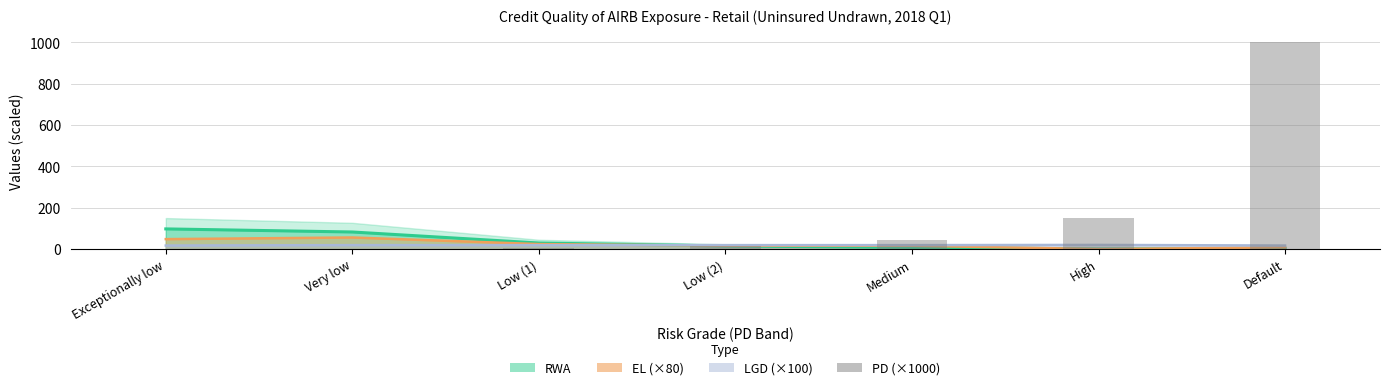

At which category does the chart reach its peak across all series?

Default